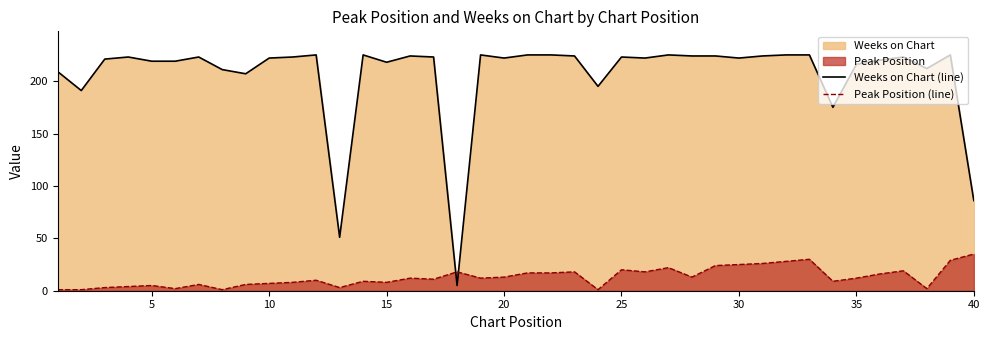

What is the highest value of the Weeks on Chart (line) series?

225